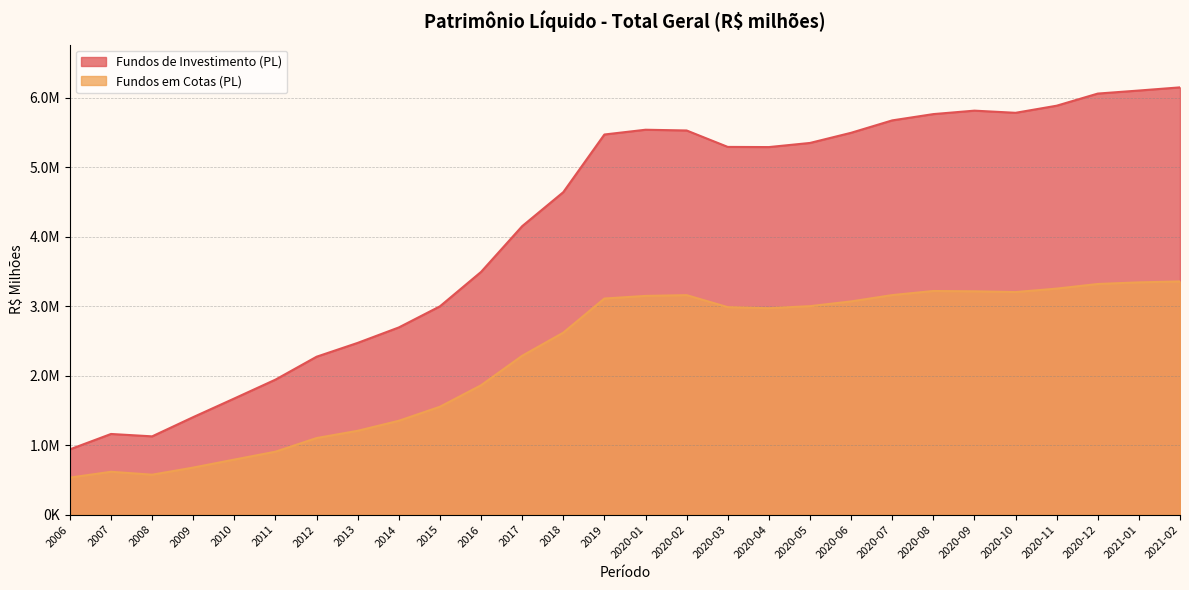

What position from the right is 2020-11?

4